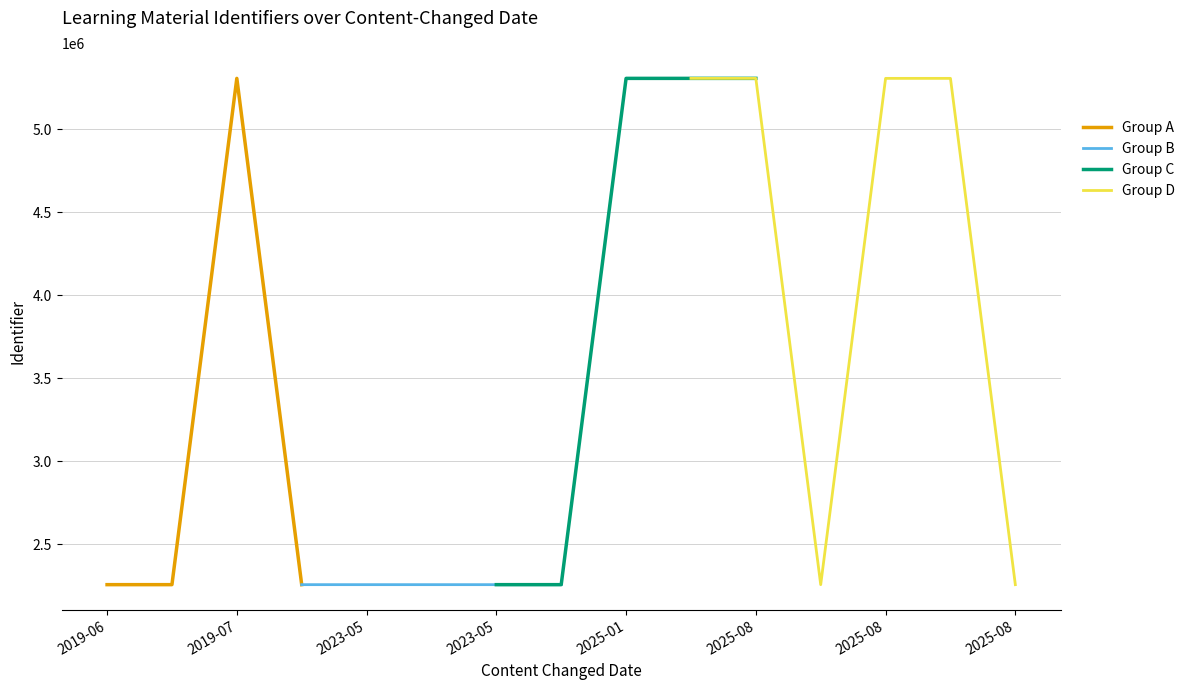

In Group A, how many points are higher than both neighbors (excluding endpoints)?

1